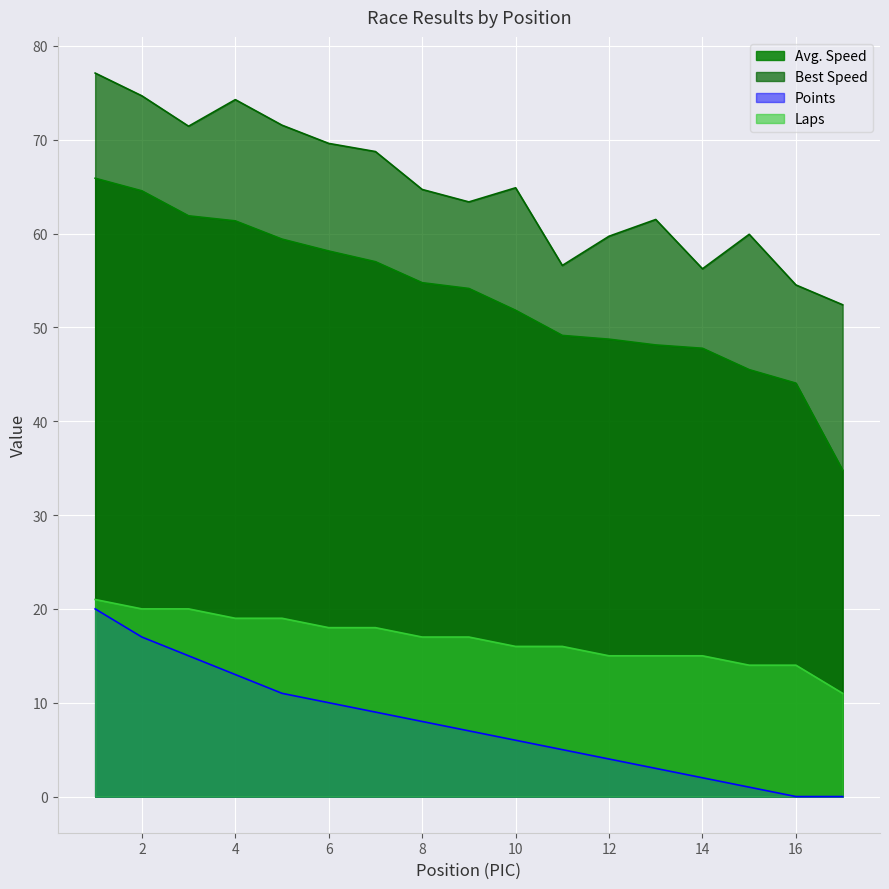

Reading left to right, what are all the values shown in this chart?

Avg. Speed: 65.9	64.6	61.9	61.4	59.4	58.1	57.0	54.8	54.1	51.8	49.1	48.7	48.1	47.8	45.5	44.1	34.8
Best Speed: 77.1	74.7	71.4	74.3	71.6	69.6	68.7	64.7	63.4	64.9	56.6	59.7	61.5	56.2	59.9	54.5	52.4
Points: 20.0	17.0	15.0	13.0	11.0	10.0	9.0	8.0	7.0	6.0	5.0	4.0	3.0	2.0	1.0	0.0	0.0
Laps: 21.0	20.0	20.0	19.0	19.0	18.0	18.0	17.0	17.0	16.0	16.0	15.0	15.0	15.0	14.0	14.0	11.0